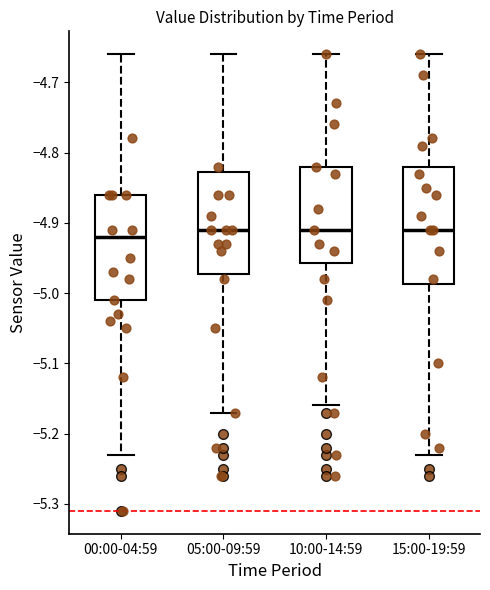

Comparing the boxes themselves (not the whiskers), which one is the tallest?

15:00-19:59